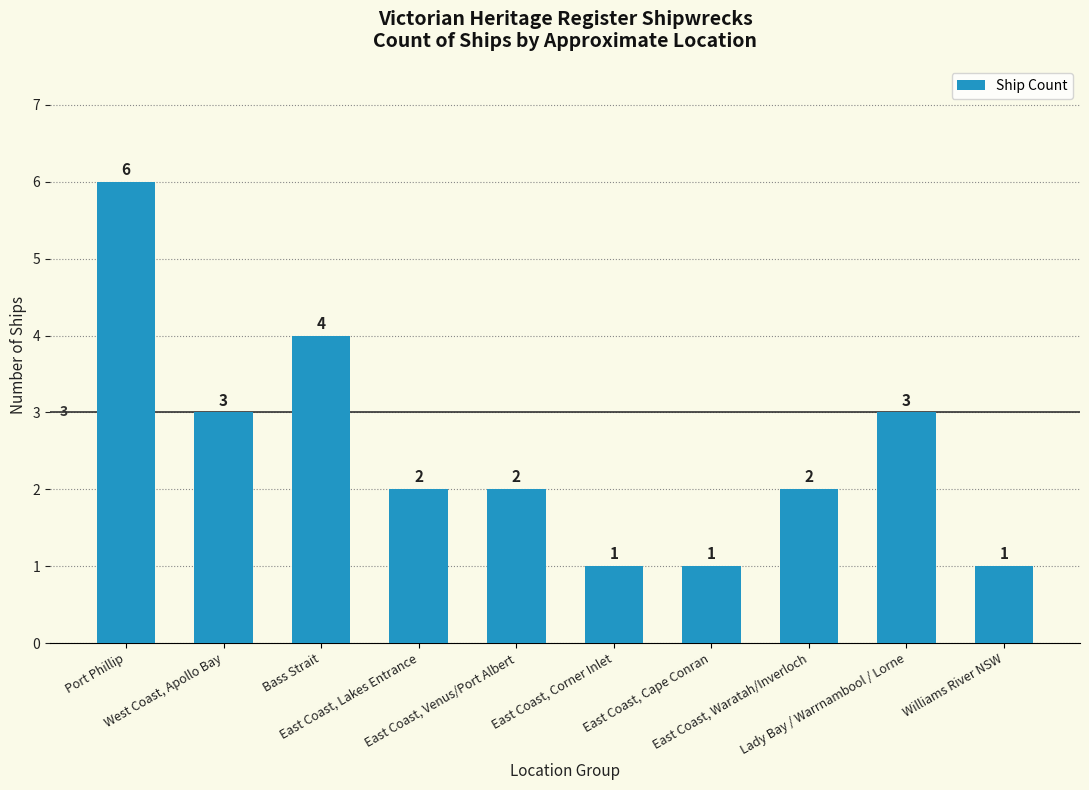

What is the difference between the second highest and minimum values?

3